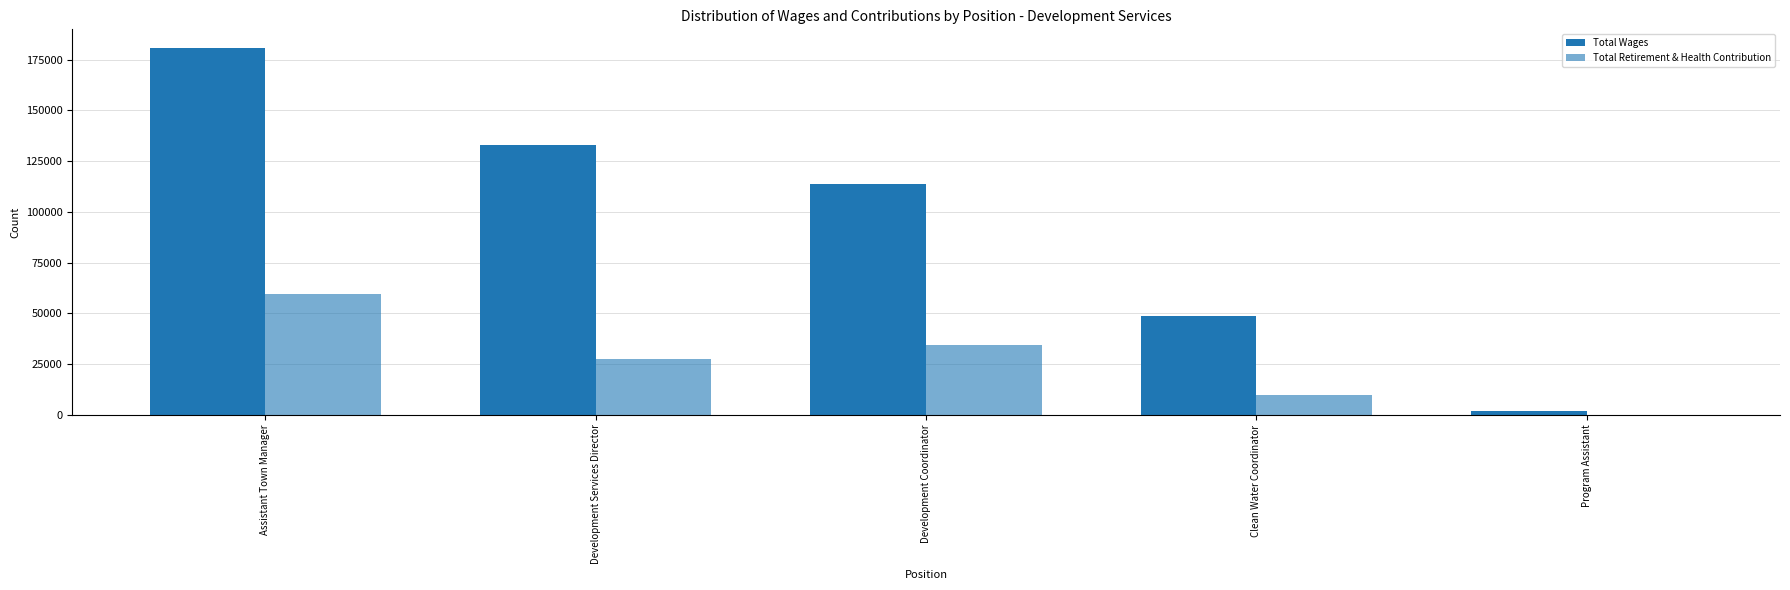

The Total Retirement & Health Contribution series shows 34546 at Development Coordinator. True or false?

True